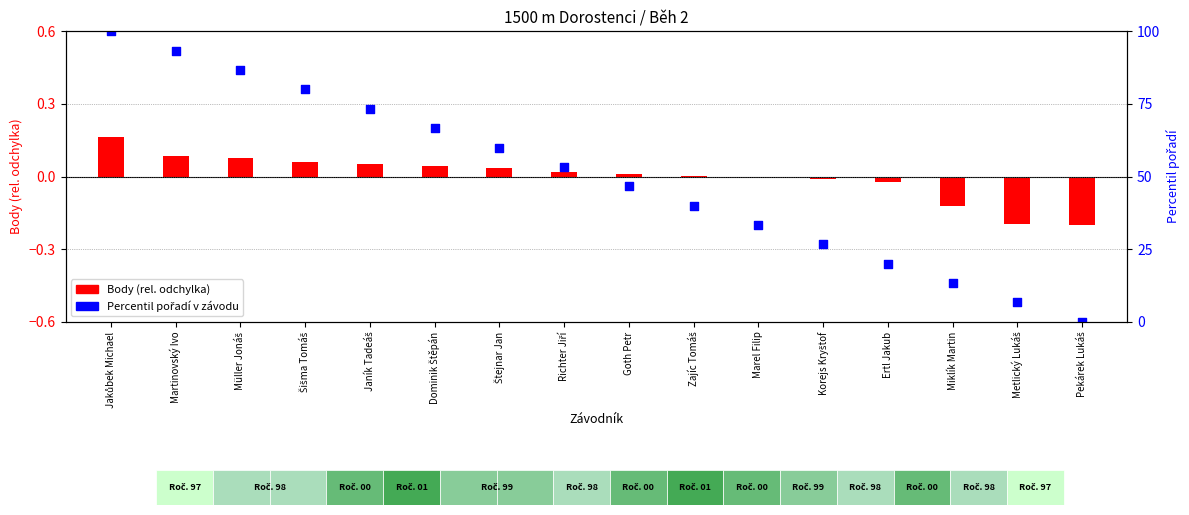

What are all the series names shown in the legend?

Body (rel. odchylka), Percentil pořadí